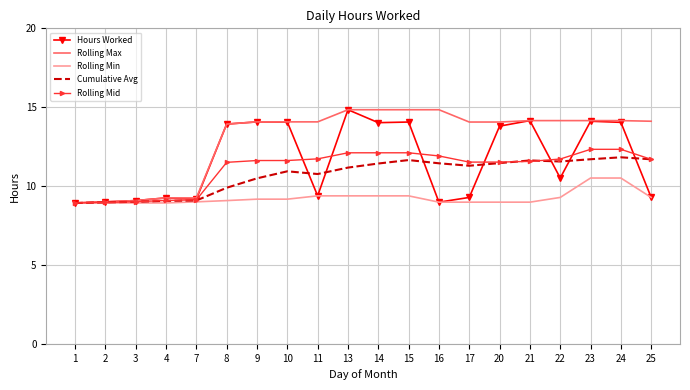

What is the highest value of the Hours Worked series?

14.8